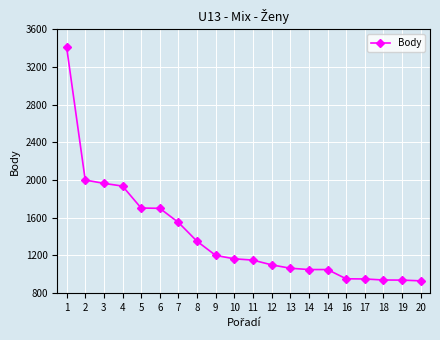

True or false: the data has more than 0 interior local peaks.

False